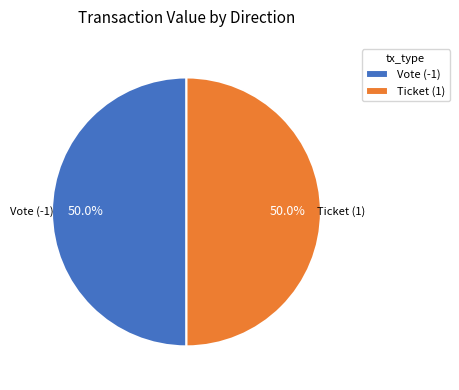

What is the total percentage of Vote (-1) and Ticket (1)?

100.0%